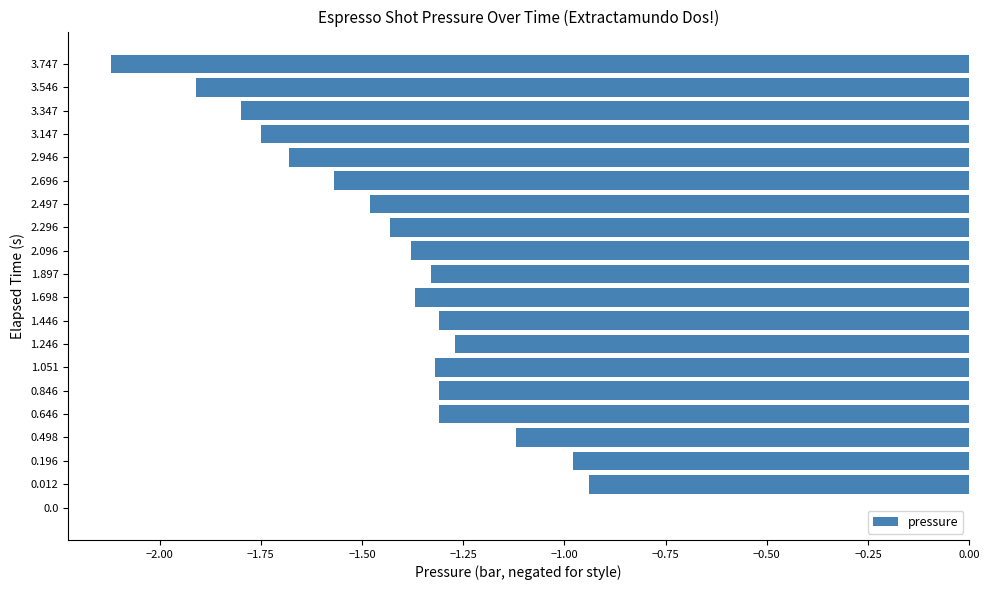

How many distinct data groups are displayed?

1